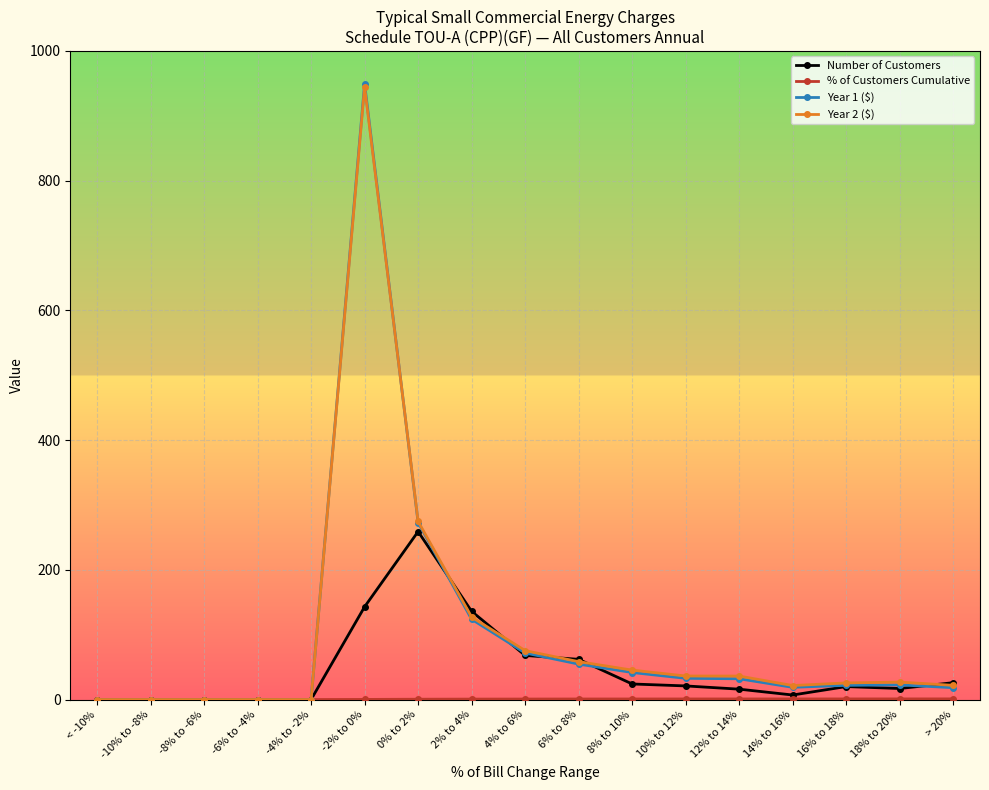

What is the label of the 12th point from the right?

-2% to 0%